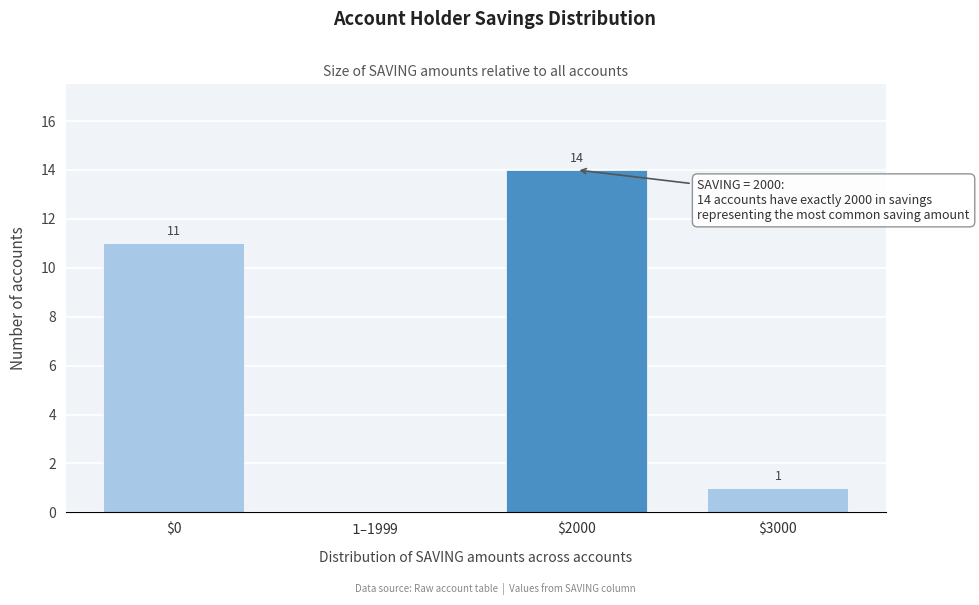

The chart shows a value of 16 at $0. True or false?

False